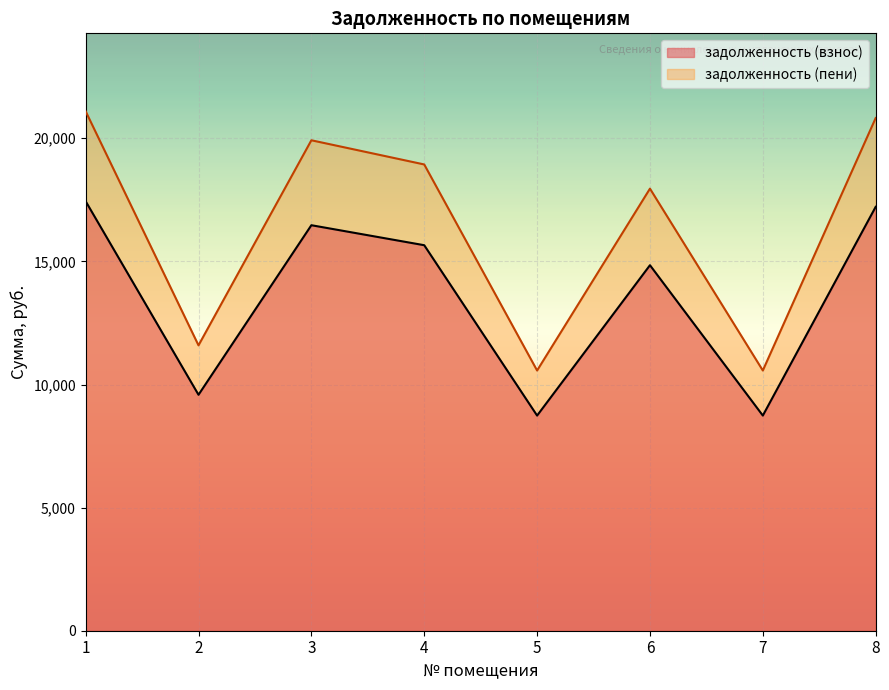

What is the smallest value displayed?

8738.2